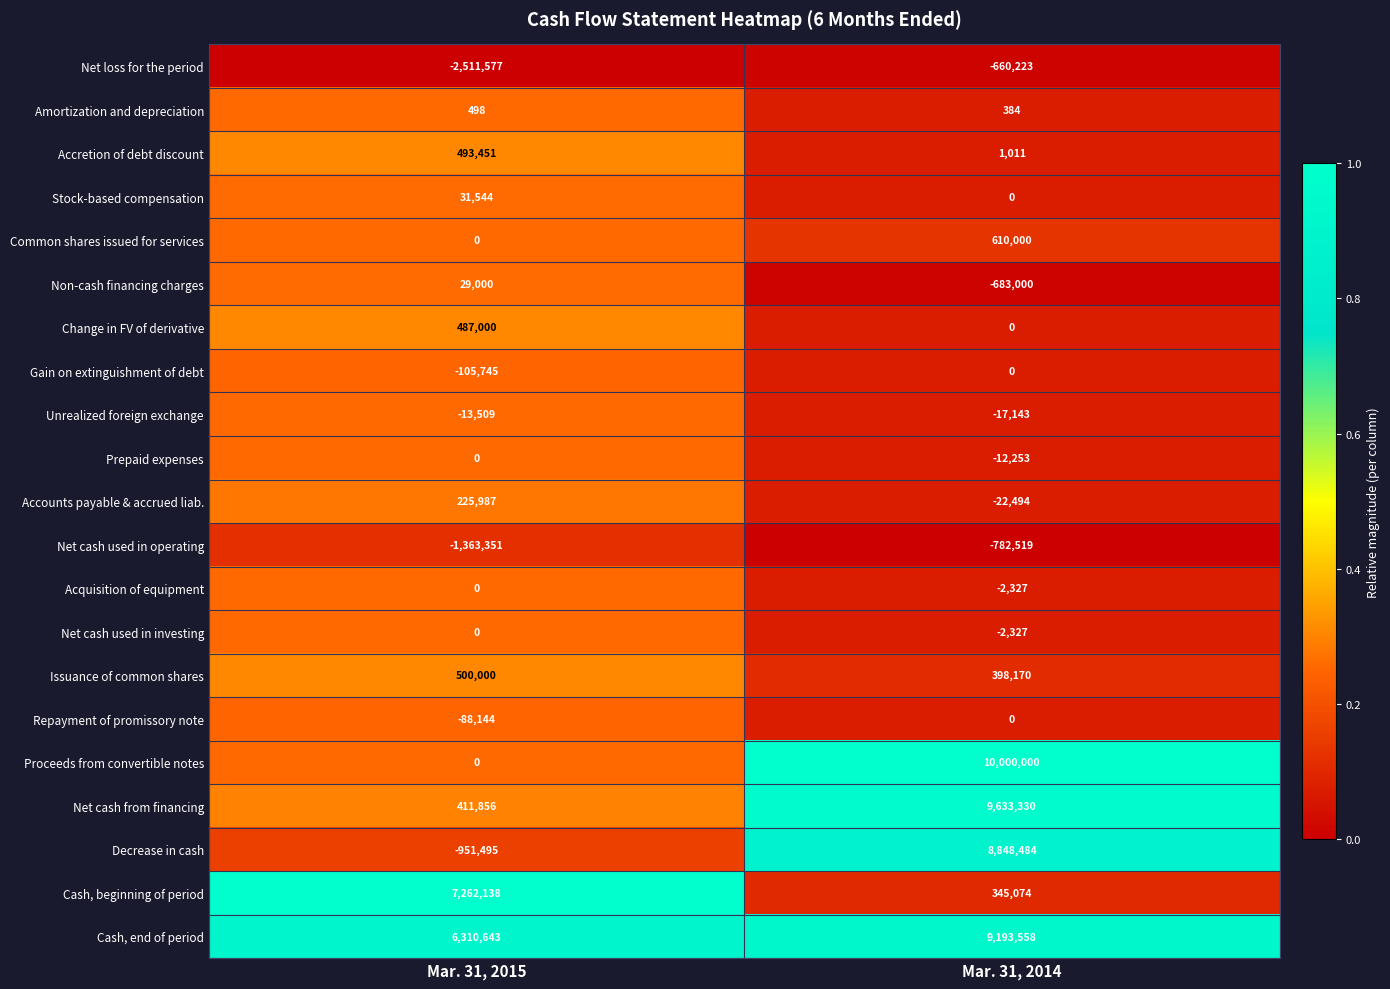

Rank the categories by Amortization and depreciation value from lowest to highest.

Mar. 31, 2014, Mar. 31, 2015